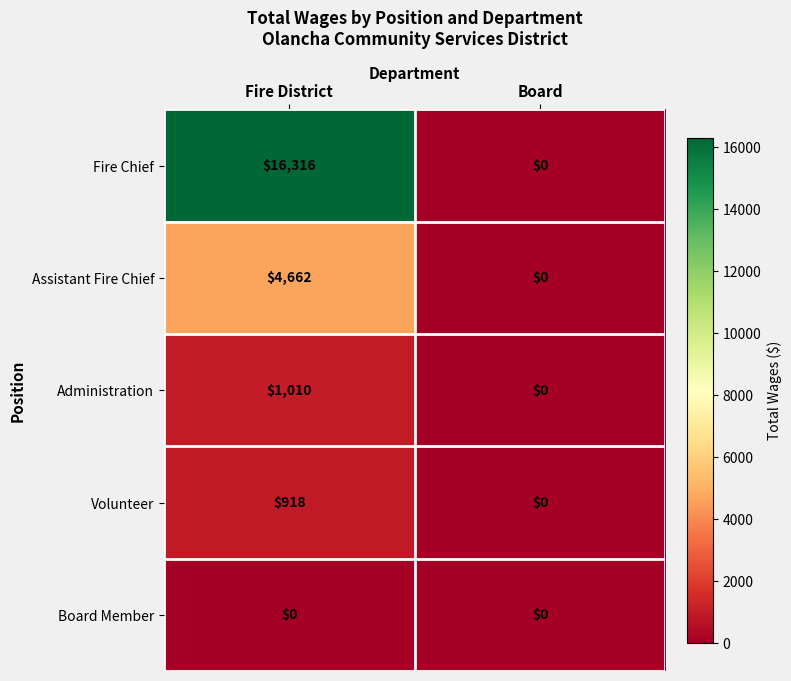

At which category is the sum across all series the highest?

Fire District